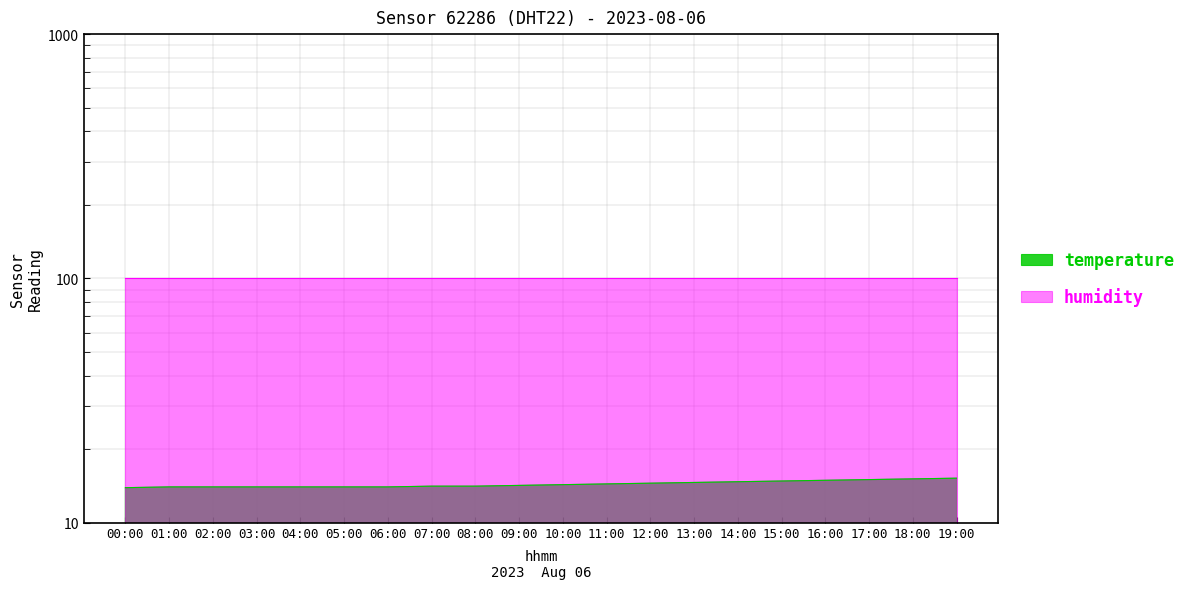

Reading left to right, what are all the values shown in this chart?

13.9	14.0	14.0	14.0	14.0	14.0	14.0	14.1	14.1	14.2	14.3	14.4	14.5	14.6	14.7	14.8	14.9	15.0	15.1	15.2